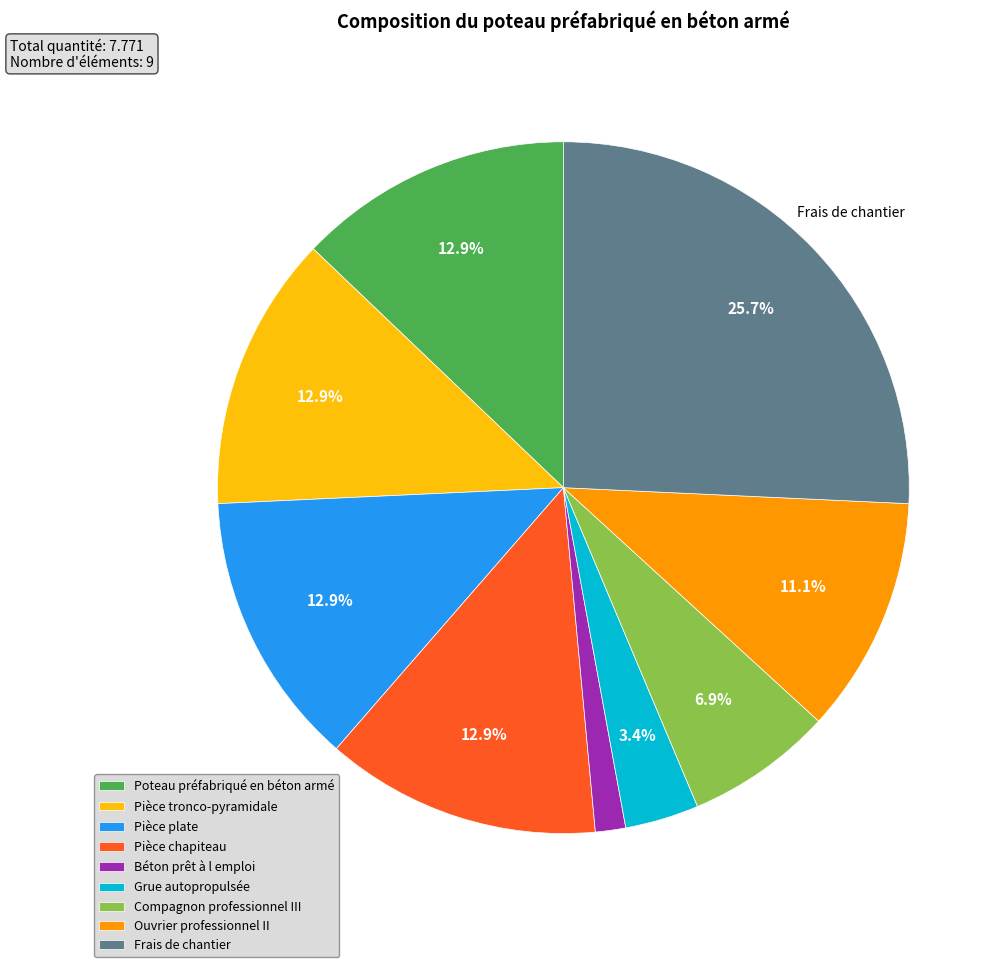

What portion of the pie excludes Pièce plate?

87.1%